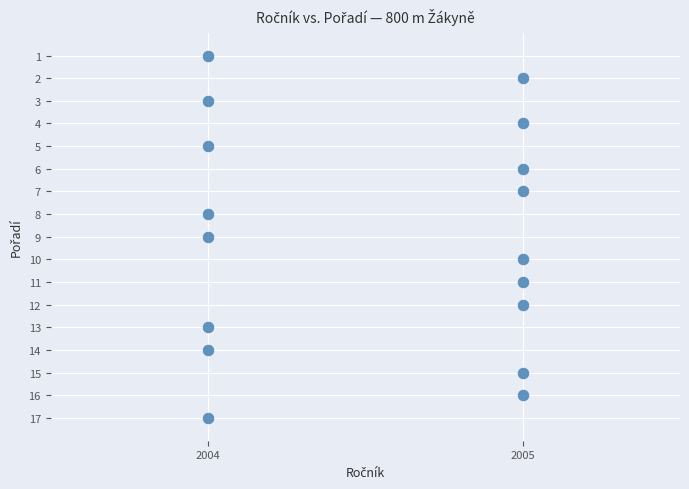

What is the range of Y values (max minus min)?

16